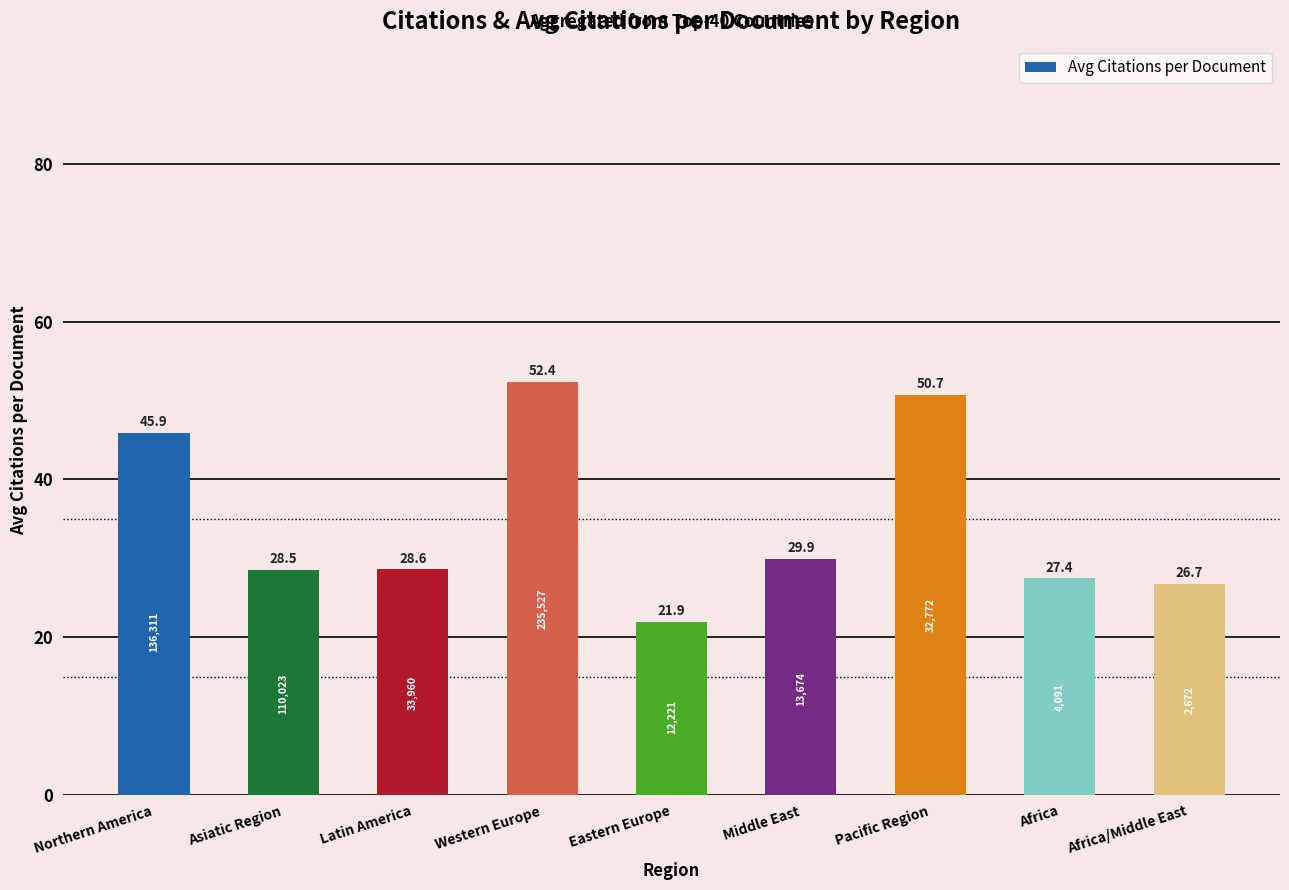

Reading left to right, list all the values displayed in this chart.

45.9	28.5	28.6	52.4	21.9	29.9	50.7	27.4	26.7